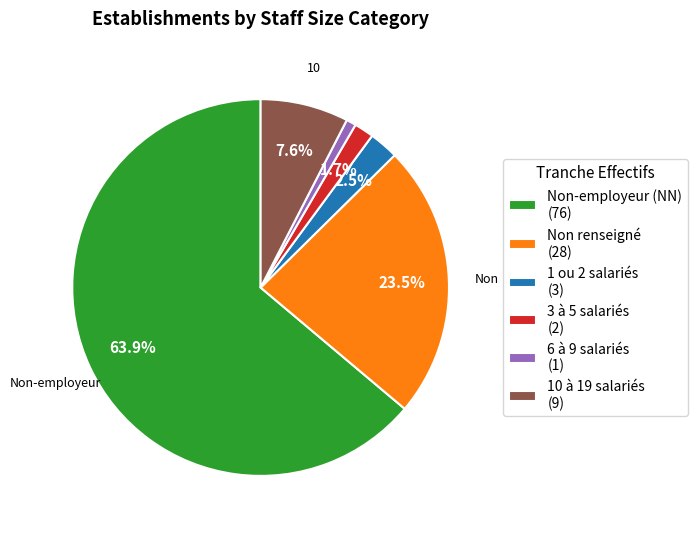

What portion of the pie excludes Non renseigné (28)?

76.5%